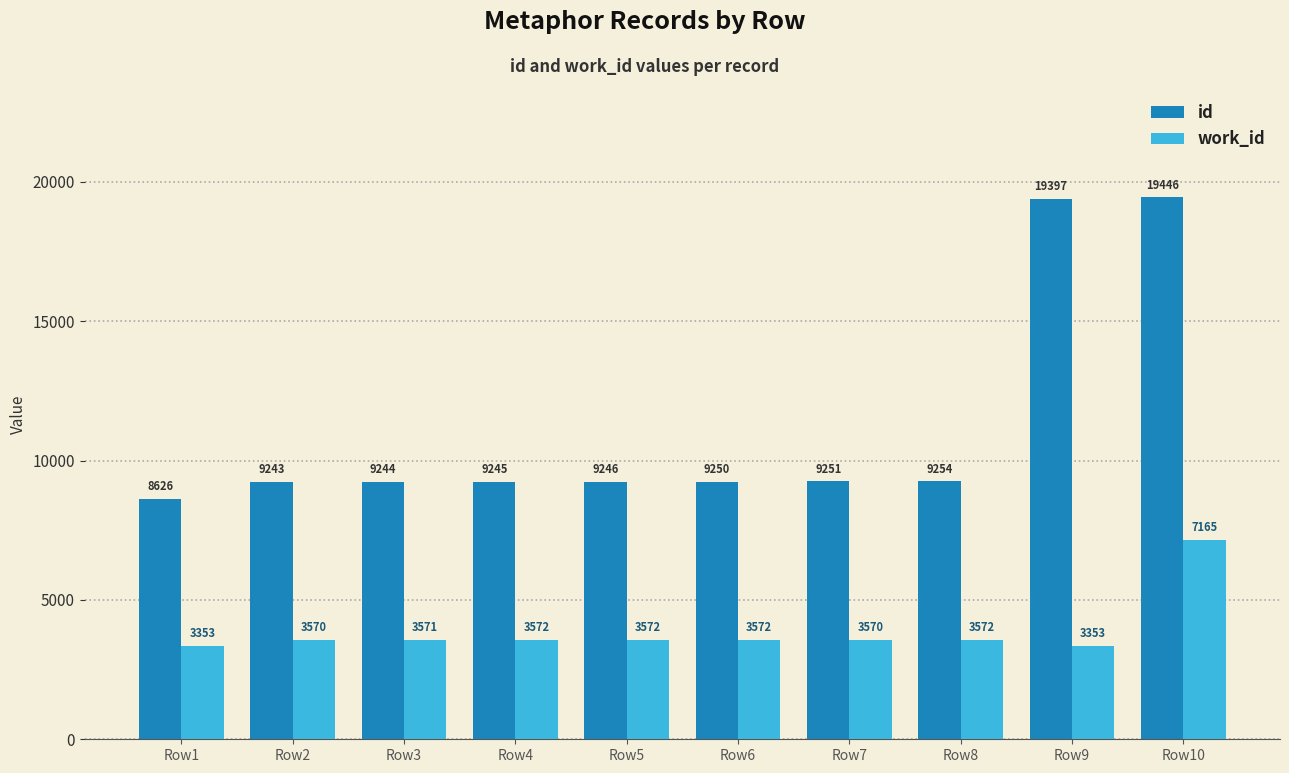

Are the bars horizontal?

No